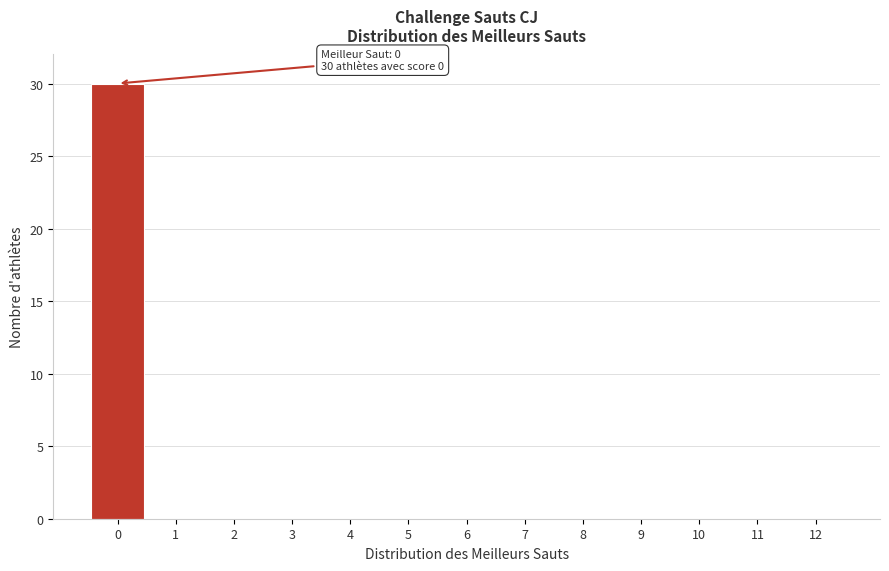

Reading left to right, list all the values displayed in this chart.

0=30	1=0	2=0	3=0	4=0	5=0	6=0	7=0	8=0	9=0	10=0	11=0	12=0